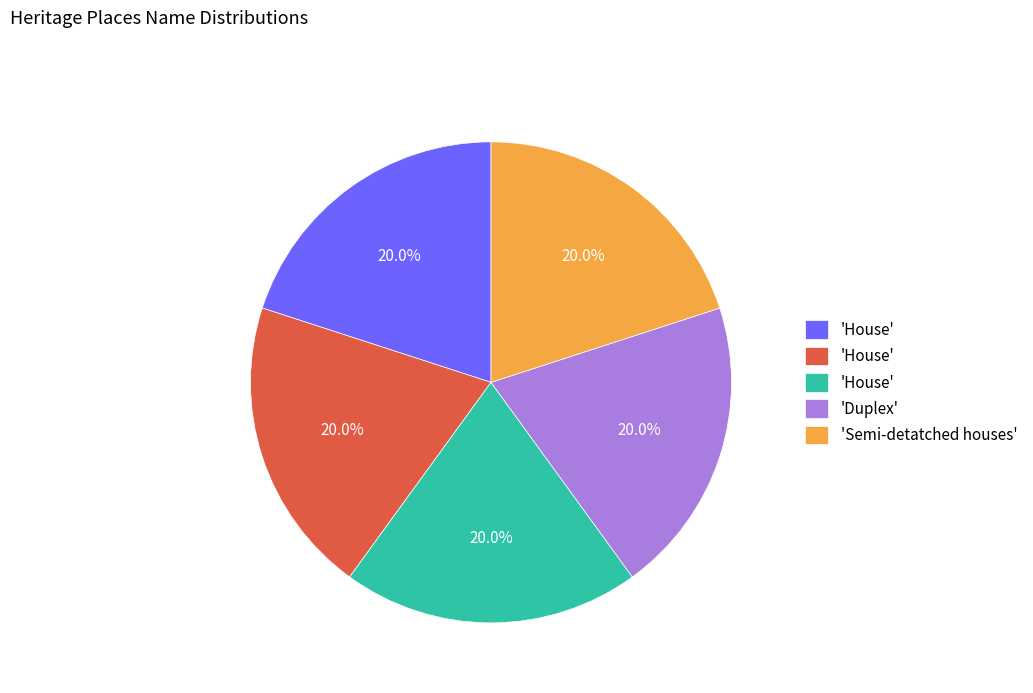

Is there a majority slice in this chart?

No